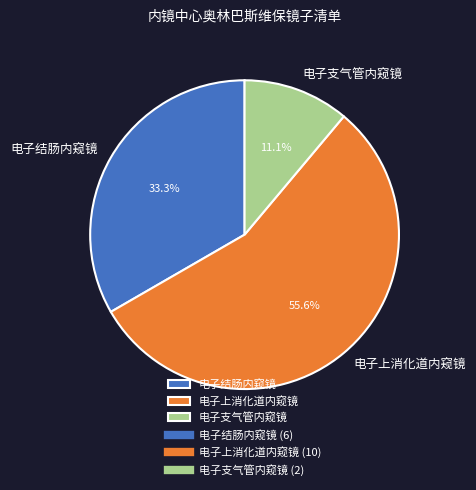

To the nearest percent, what percentage of the pie is 电子上消化道内窥镜?

56%